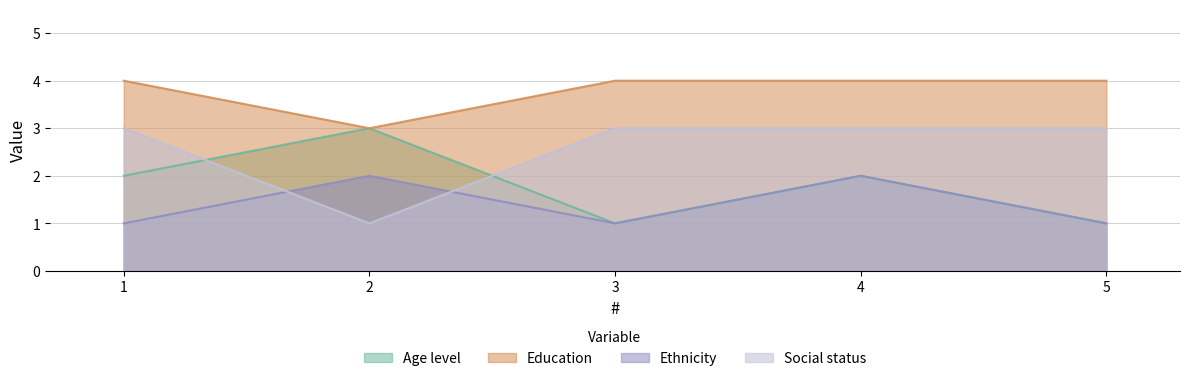

The value of Ethnicity at 5 is 1. True or false?

True